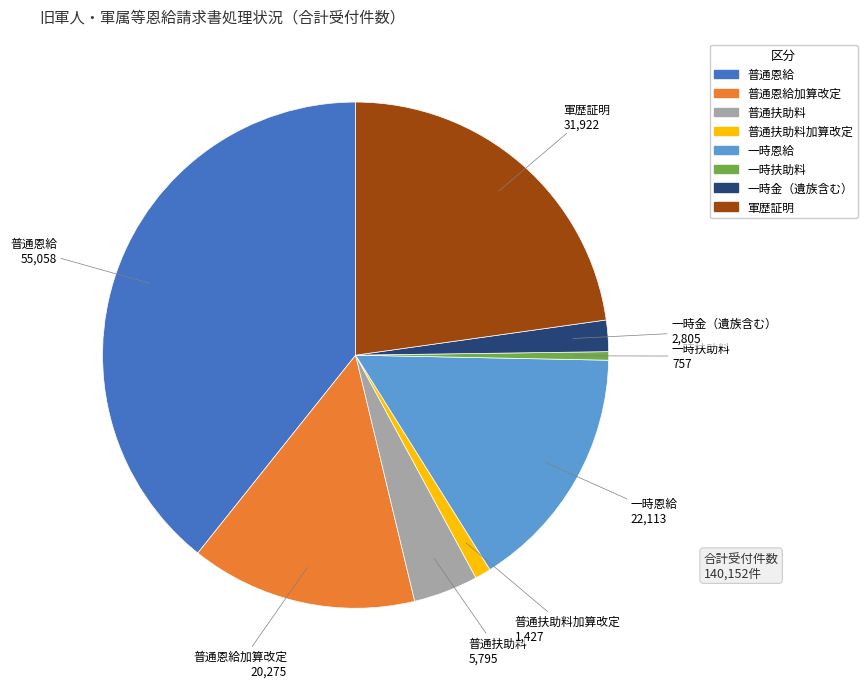

The 一時恩給 slice represents 16% of the pie. True or false?

True